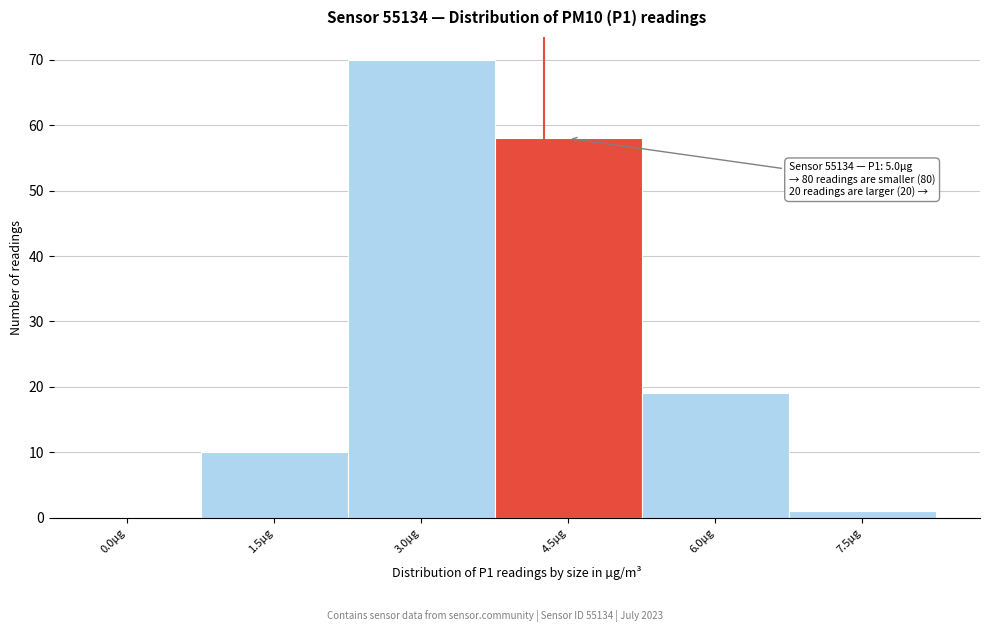

Reading left to right, extract all data points from this chart.

0.0µg=0	1.5µg=10	3.0µg=70	4.5µg=58	6.0µg=19	7.5µg=1